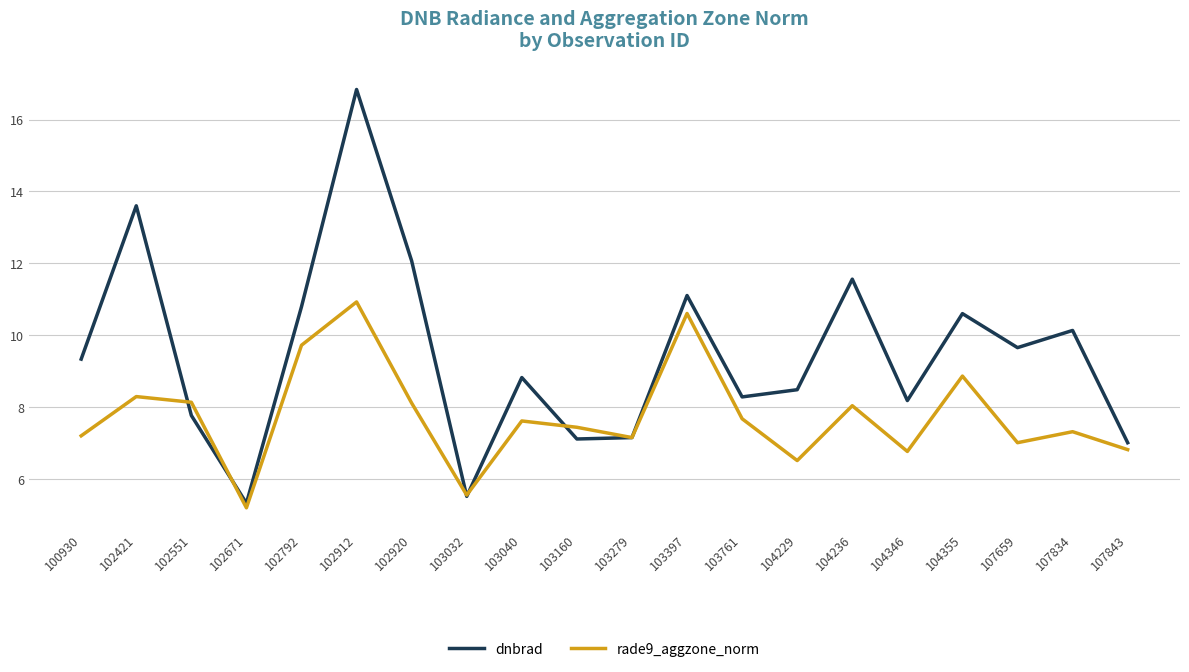

Where does the rade9_aggzone_norm series first go above 7?

100930